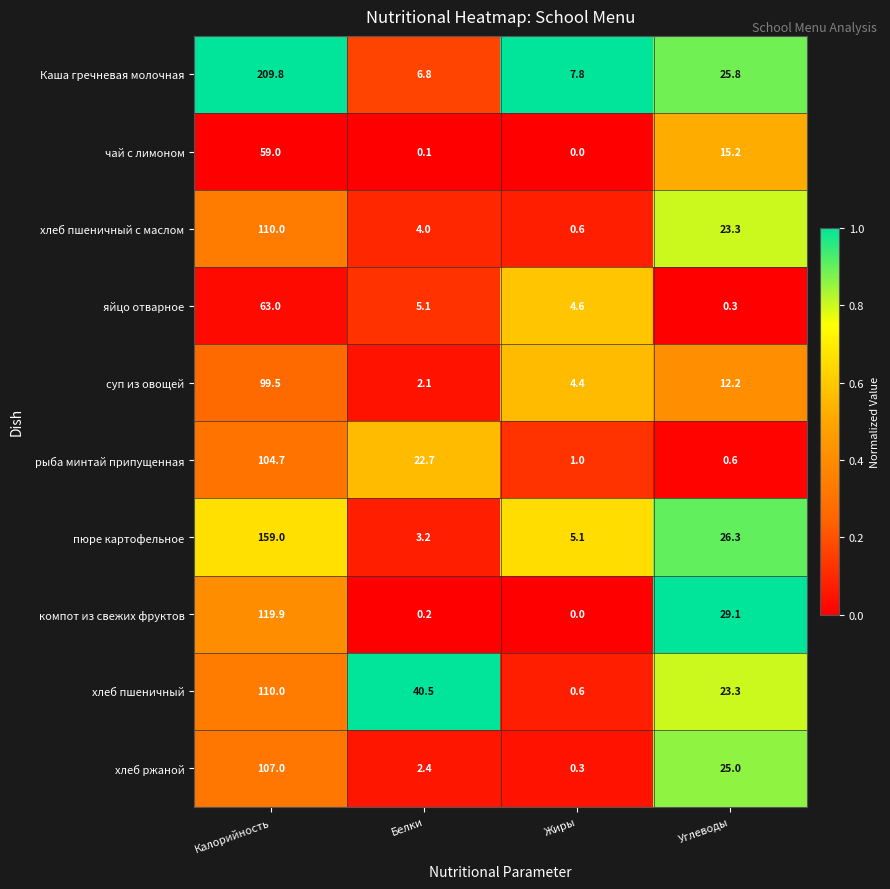

At how many categories does at least one series exceed 0?

4